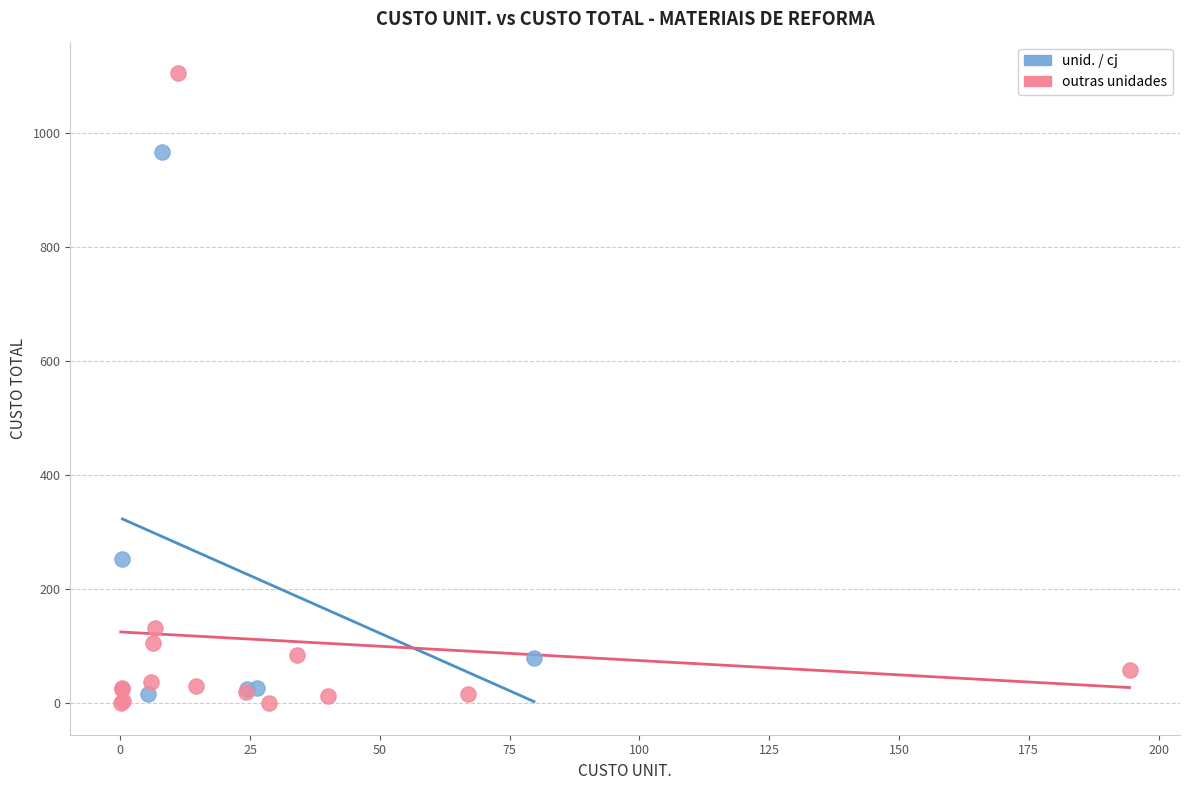

Which series contains the lowest Y value?

outras unidades